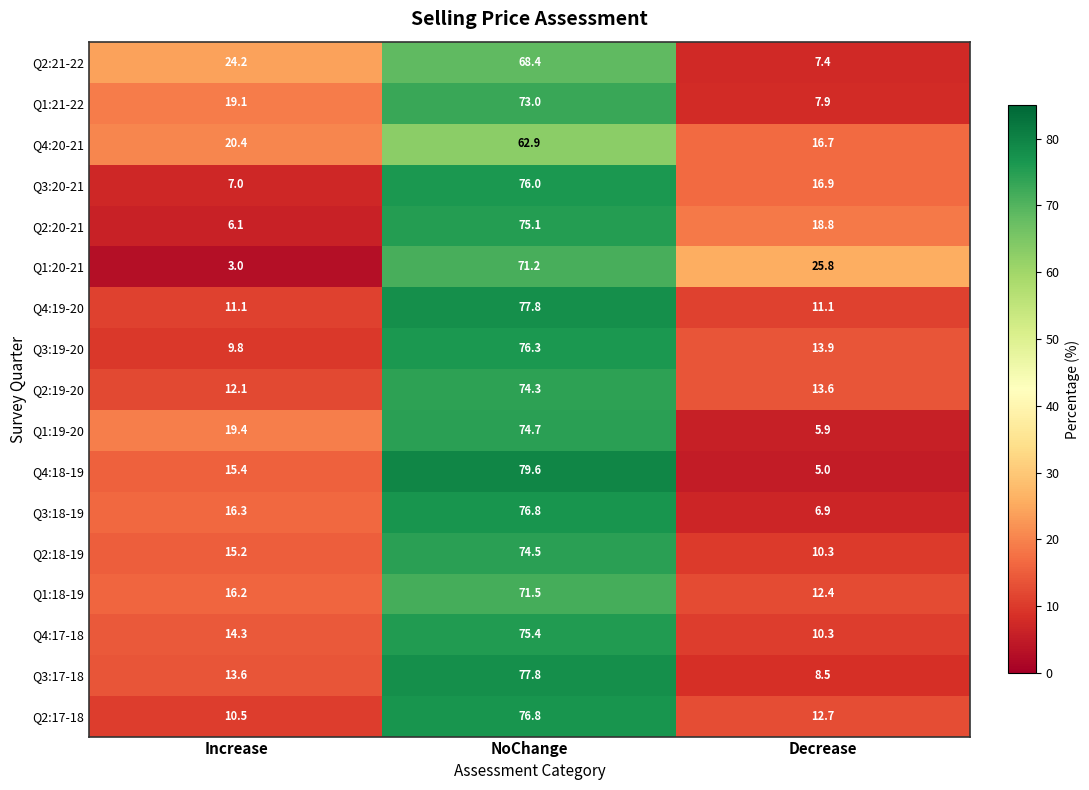

What is the difference between the highest and lowest values at Decrease?

20.8